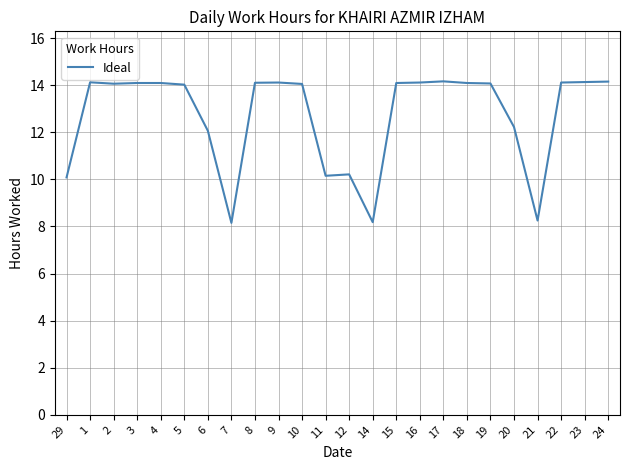

True or false: the data shows 14.1 at 22.

True